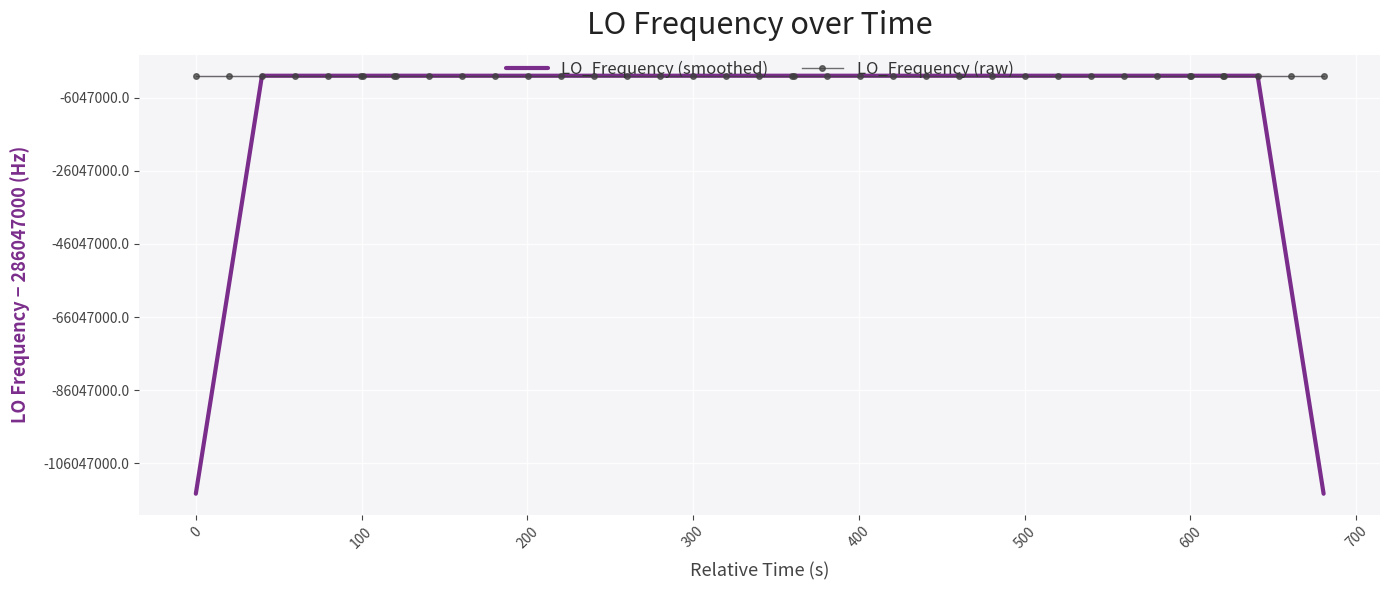

Reading left to right, extract all data points from this chart.

LO_Frequency (smoothed): 171628200.0	228837599.8	286046999.3	286046999.3	286047000.2	286046999.5	286046999.4	286047000.1	286046999.7	286046999.6	286046999.7	286046999.6	286047000.2	286047000.2	286046999.8	286046999.9	286047000.3	286047000.2	286047000.5	286047000.9	286047001.2	286047000.4	286046999.4	286046999.8	286046999.5	286046999.5	286047000.4	286047000.8	286047001.0	286047000.8	286047000.3	286047000.9	286047001.5	286046999.2	286046997.9	286047000.3	286046999.7	286046999.2	228837600.7	171628202.3
LO_Frequency (raw): 286047001.1	286046996.9	286047002.1	286046998.9	286046997.4	286047001.3	286047001.3	286046998.6	286046998.6	286047000.9	286046998.9	286047000.9	286046999.1	286046998.2	286047004.0	286046999.0	286046998.5	286046999.7	286047000.1	286047003.6	286047000.6	286047000.6	286047001.1	286046996.2	286046998.3	286047002.8	286046999.2	286047000.9	286047000.6	286047000.5	286047003.9	286046998.2	286046998.1	286047003.7	286047003.7	286046992.1	286046992.1	286047009.9	286047000.5	286047001.2